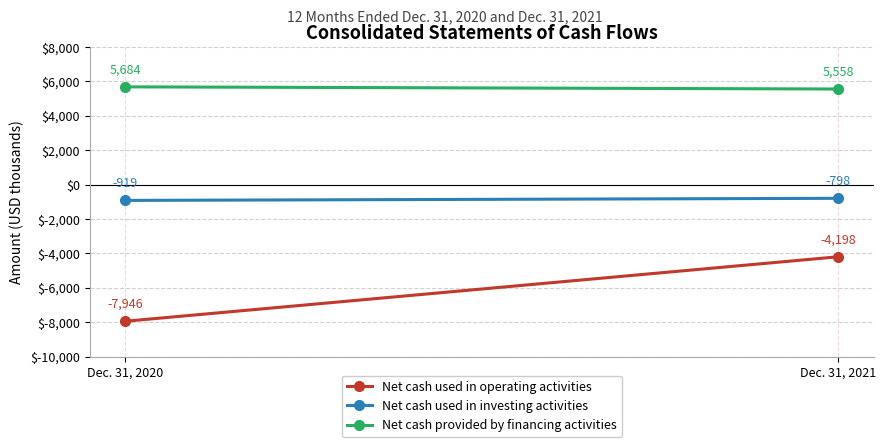

What is the highest value of the Net cash provided by financing activities series?

5684